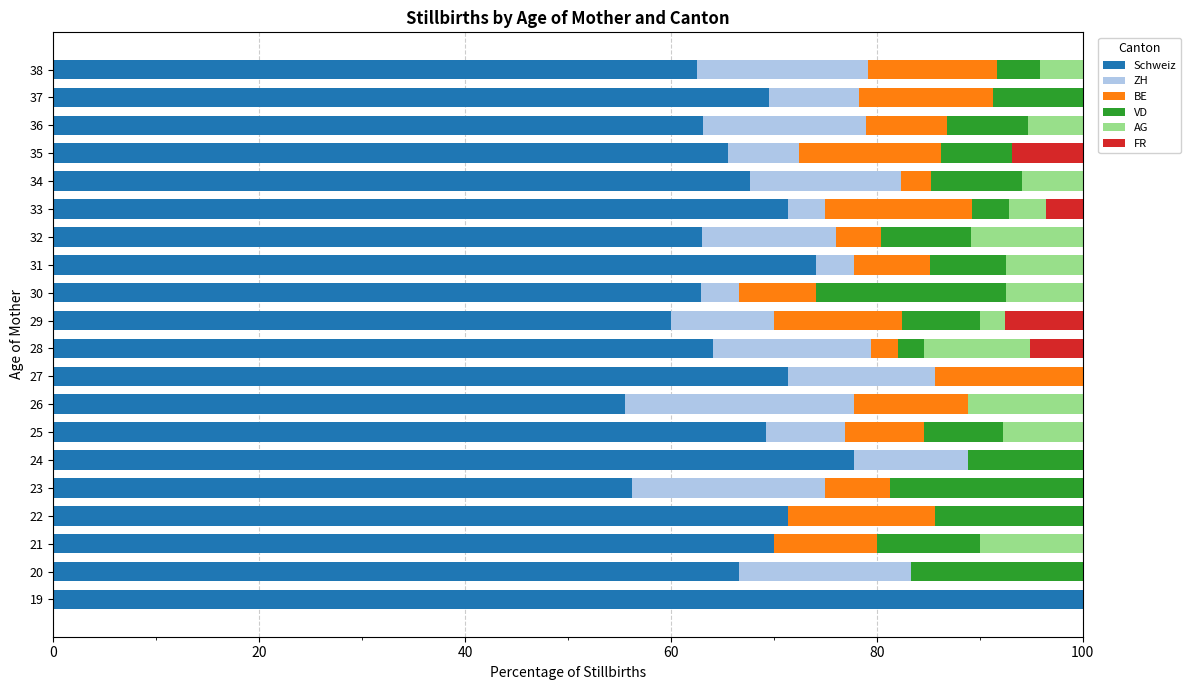

The value of Schweiz at 31 is 106.8. True or false?

False